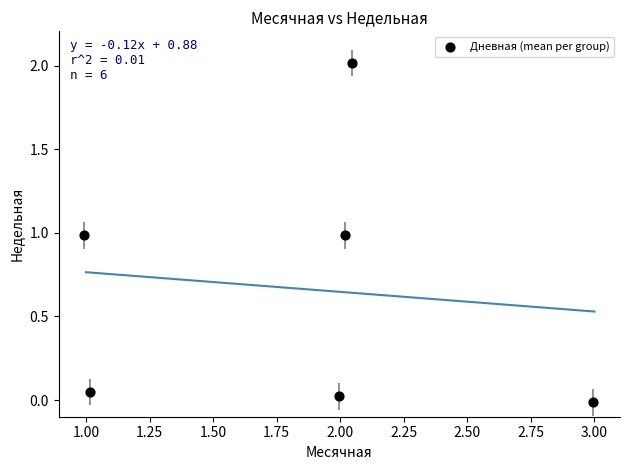

What is the average X value?

1.8